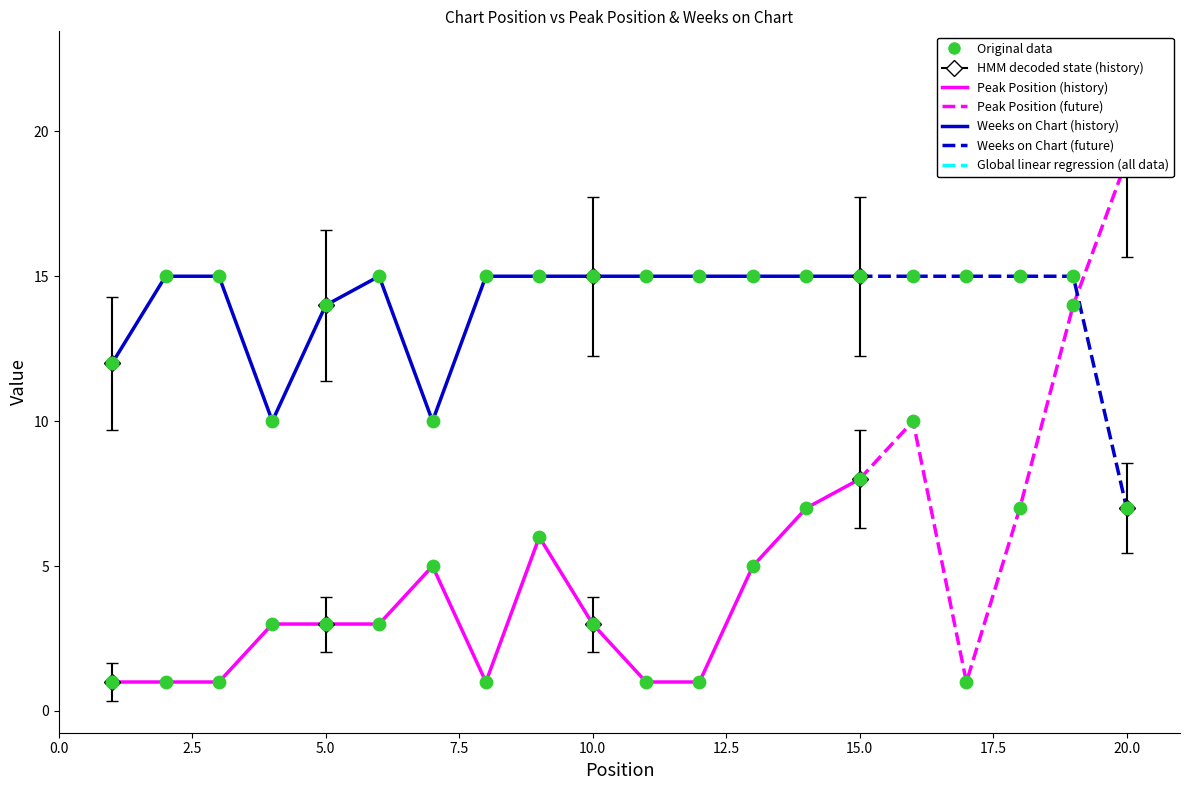

Which series contains the lowest Y value?

Peak Position